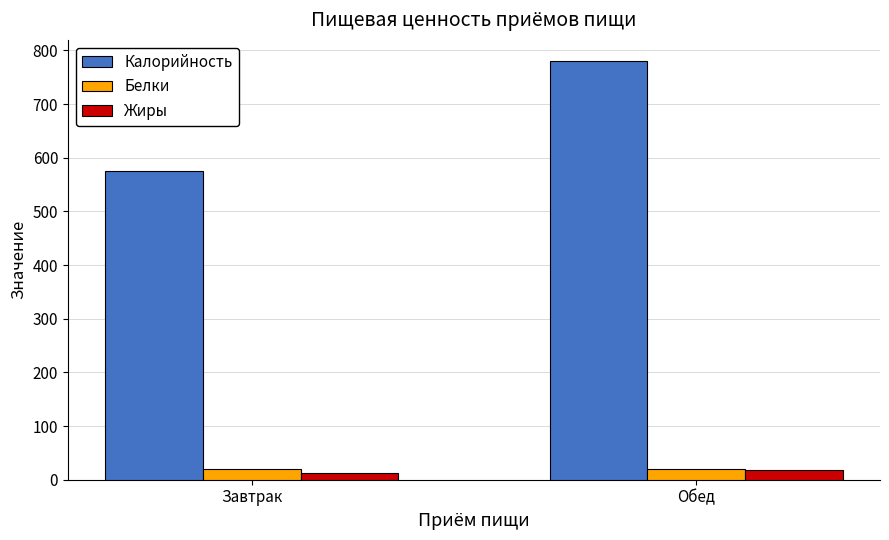

List the labels in order of Калорийность value, largest first.

Обед, Завтрак